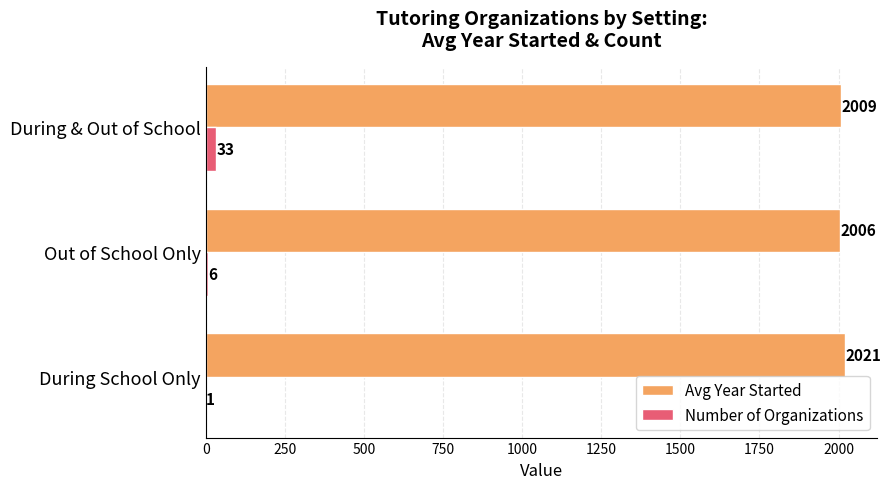

Count the number of data series in this chart.

2